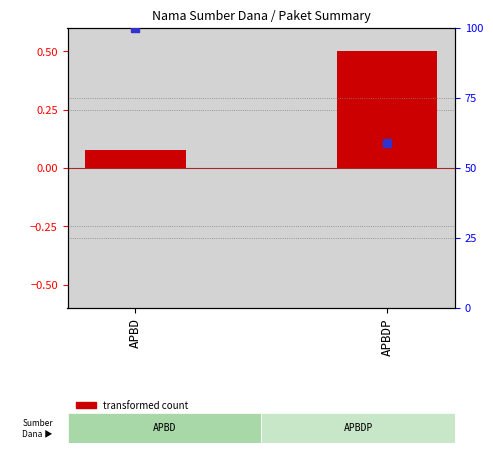

What are all the series names shown in the legend?

transformed count, percentile rank within the sample